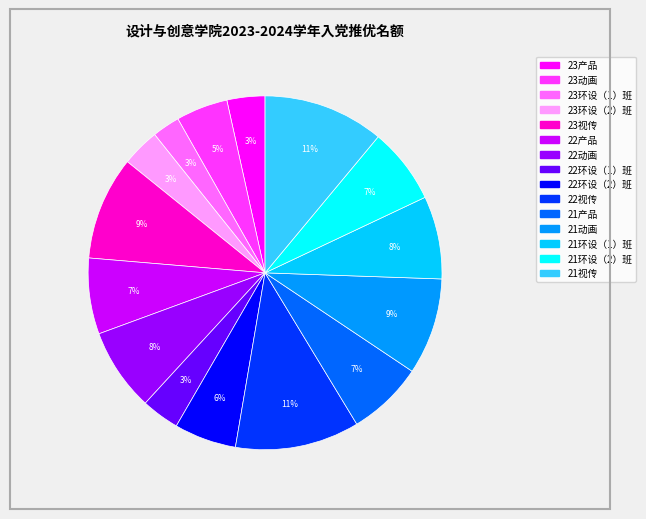

How many slices are in this pie chart?

15